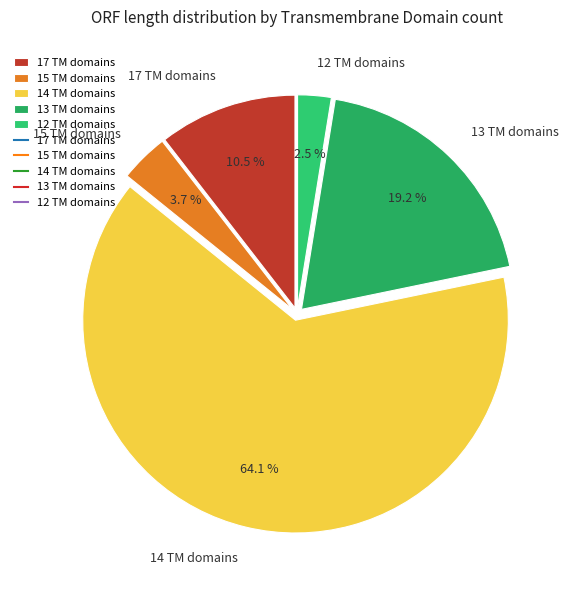

How many slices are in this pie chart?

5